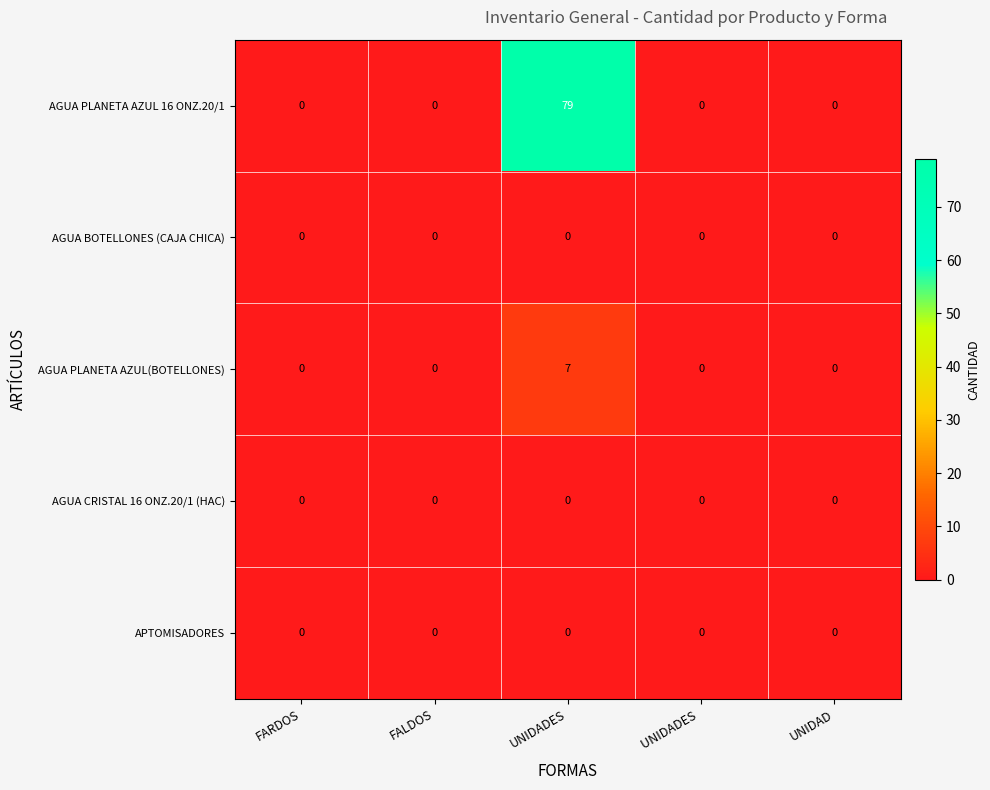

Which series has the widest spread of values?

AGUA PLANETA AZUL 16 ONZ.20/1